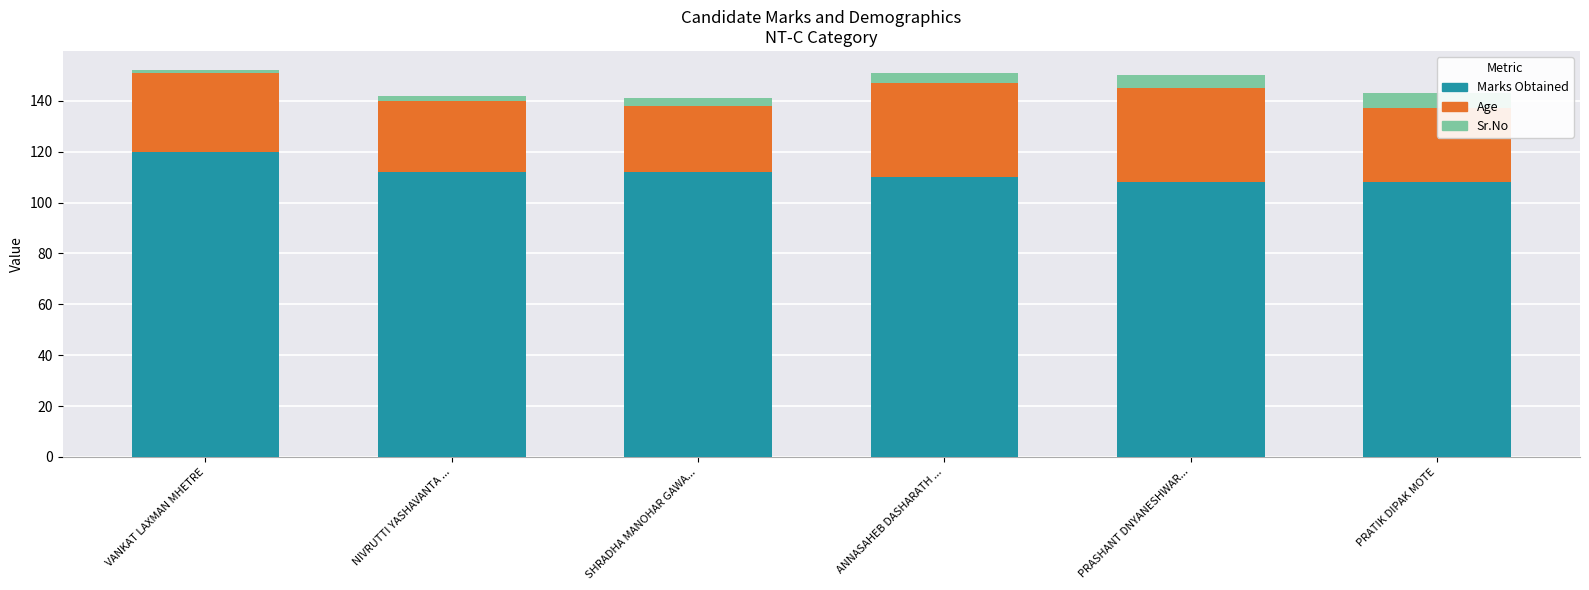

Reading left to right, what are all the values shown in this chart?

Marks Obtained: 120	112	112	110	108	108
Age: 31	28	26	37	37	29
Sr.No: 1	2	3	4	5	6